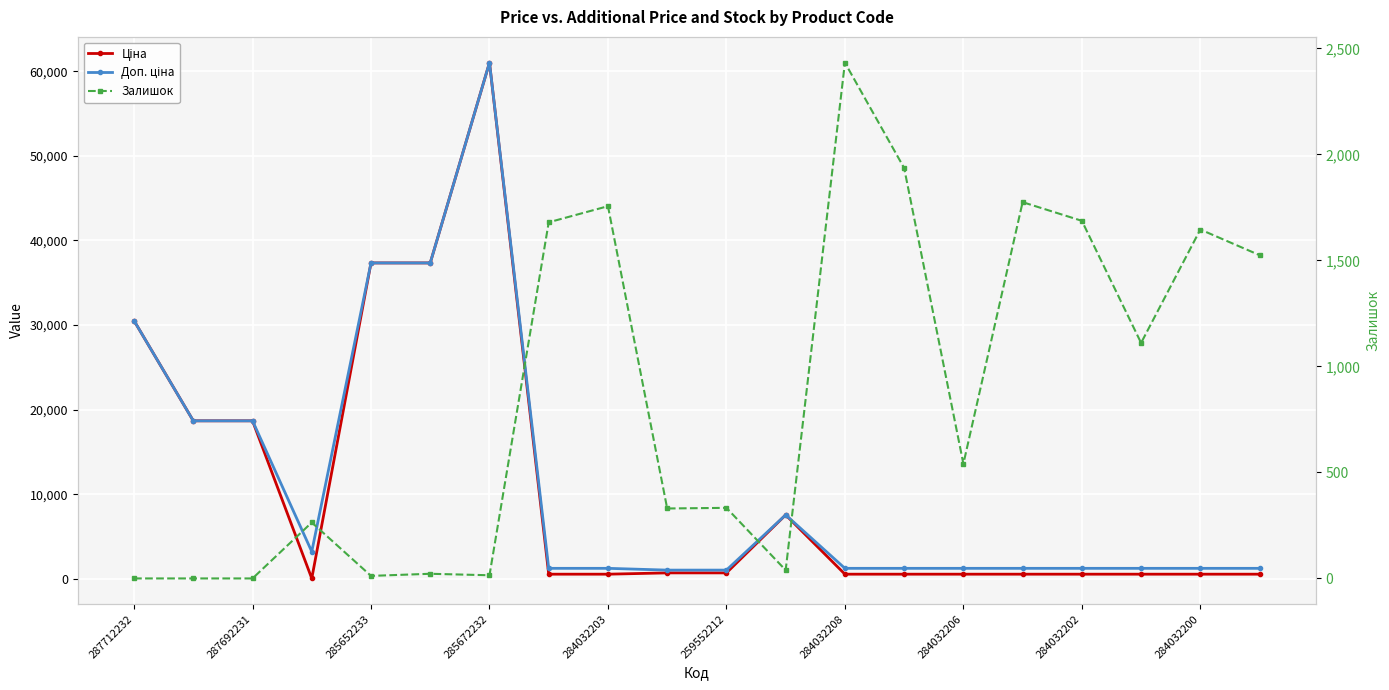

Where is Доп. ціна nearest to the value 31021?

287712232